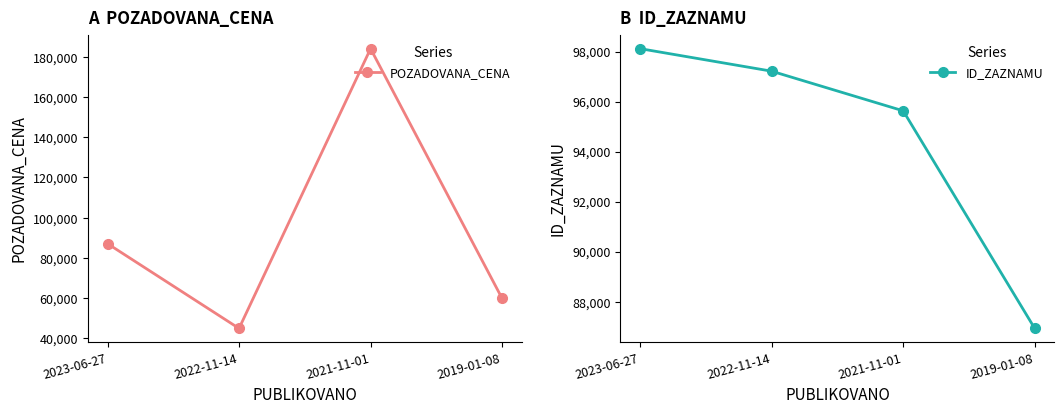

Count the number of categories in the chart.

4